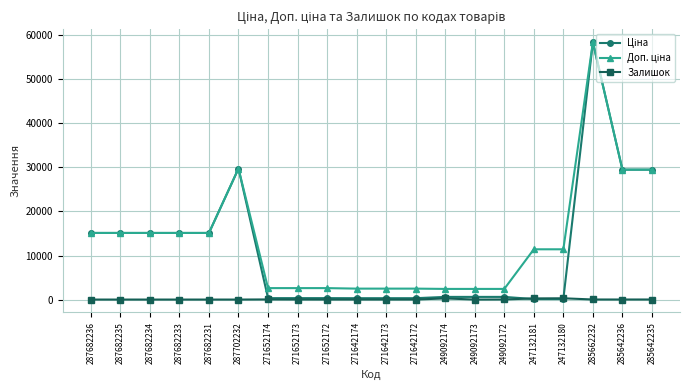

At which category is the sum across all series the highest?

285662232